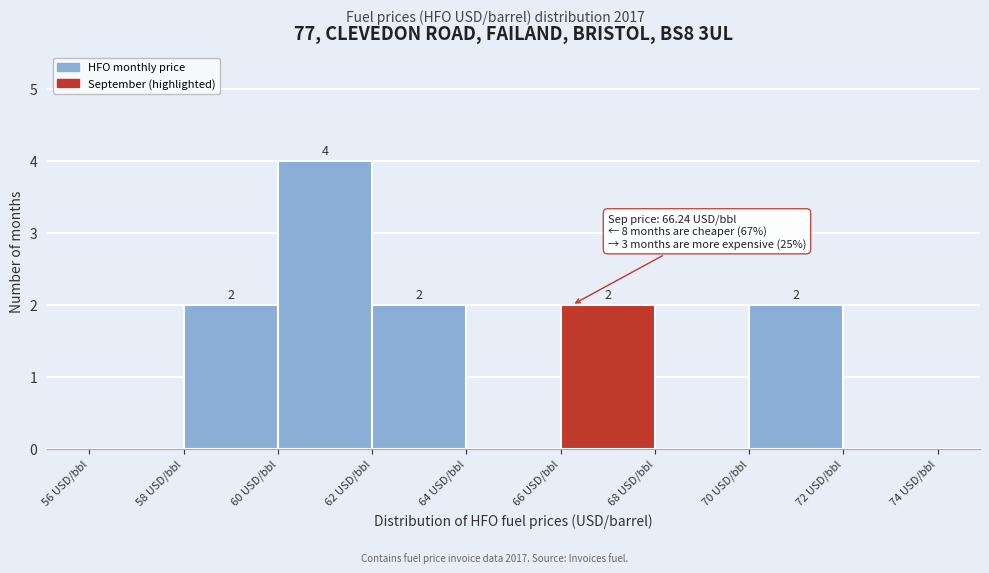

Which range on the x-axis has the tallest bar?

60 to 62